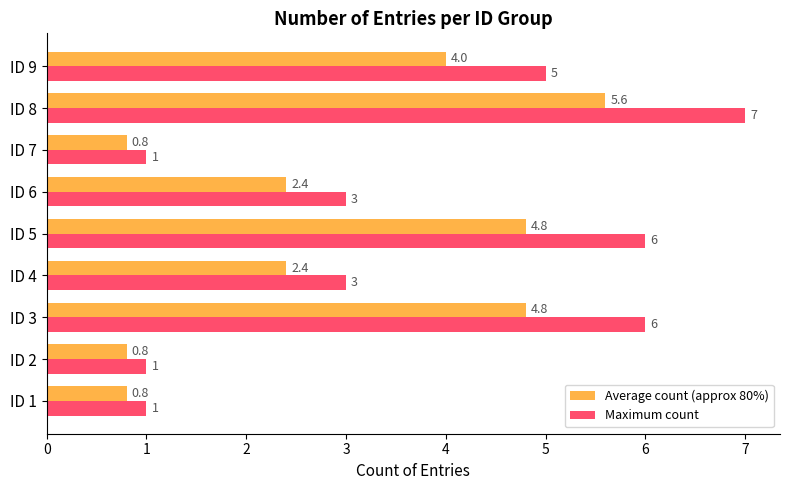

What is the difference between the maximum and second lowest values in the Maximum count series?

6.0